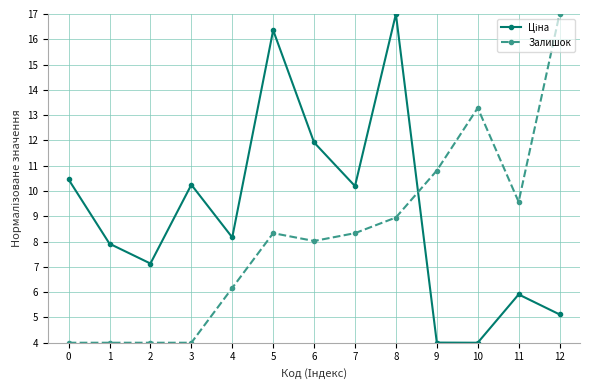

At which label is Залишок closest to 10?

11